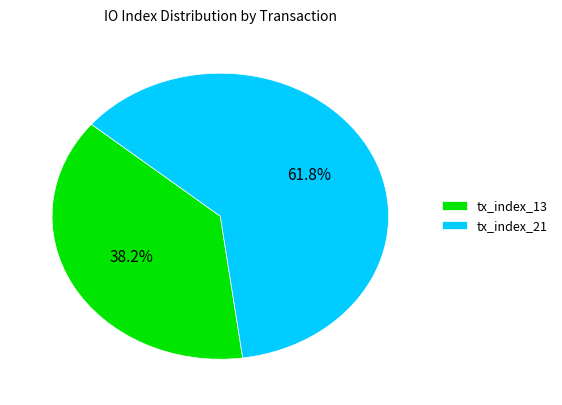

To the nearest percent, what is the difference between the tx_index_13 and tx_index_21 slice percentages?

24%